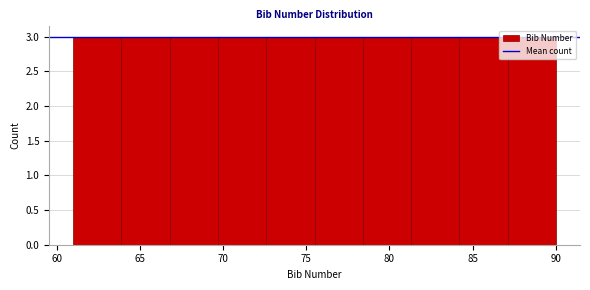

How tall is the bar that spans 66.8 to 69.7 on the x-axis? Neither the bar edges nor the heights are printed on the chart, so give them approximately, as read against the axes.

3